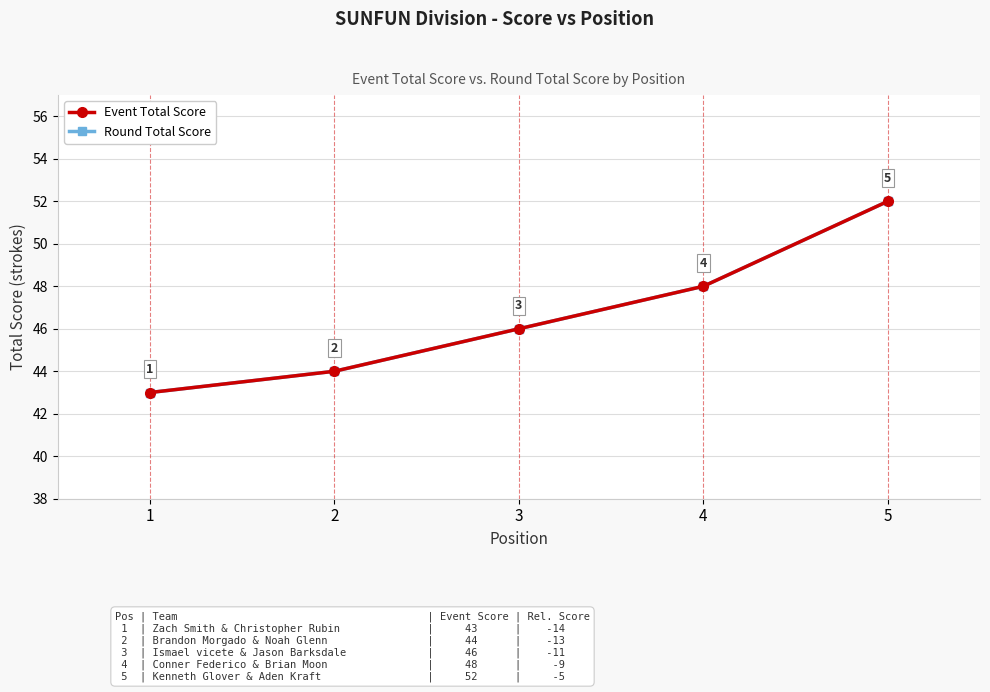

Is this an area chart (filled region under the line)?

No